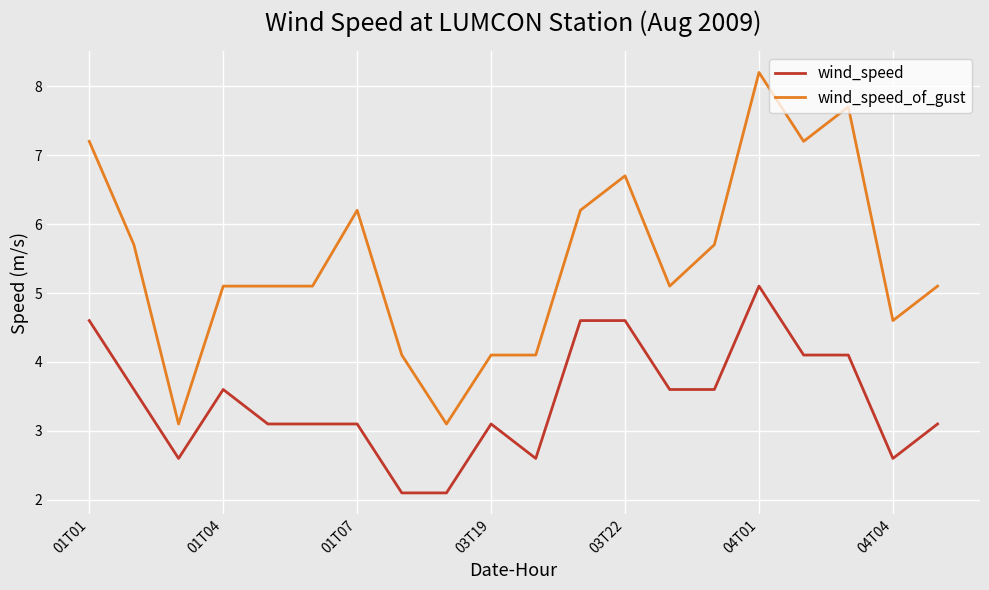

What is the difference between the maximum and minimum values in the wind_speed_of_gust series?

5.1